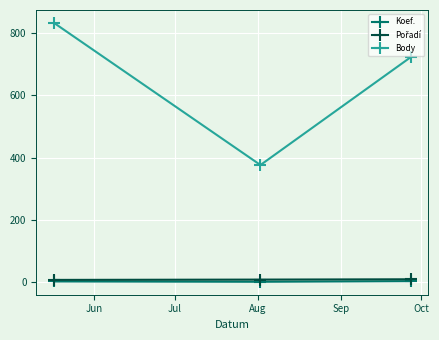

Which series has the largest total across all categories?

Body